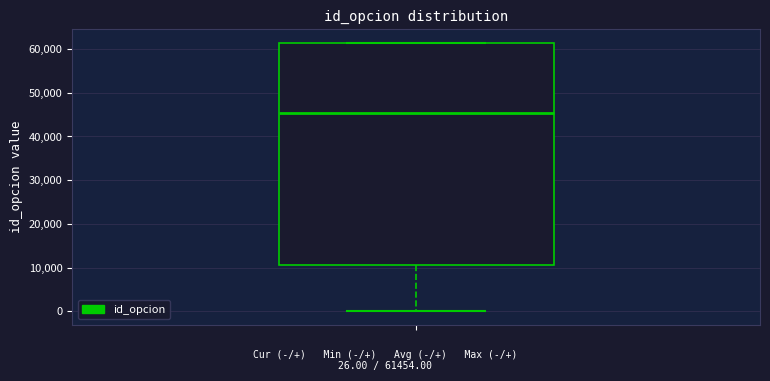

Read this box plot against the y-axis: the position of the median line, the range covered by the box, and the ends of both whiskers. The values are not printed on the chart, so give them approximately, as read against the axis.

median 45000, box 11000 to 61000, whiskers 0 to 61000